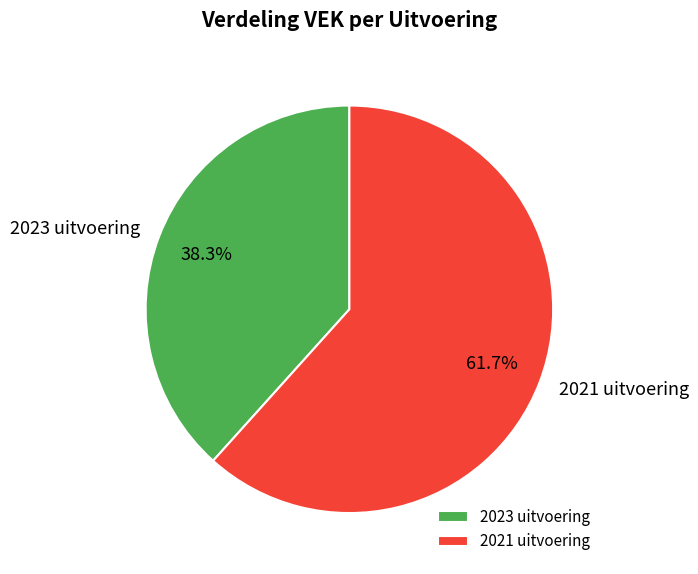

Which slice represents more than half of the pie?

2021 uitvoering